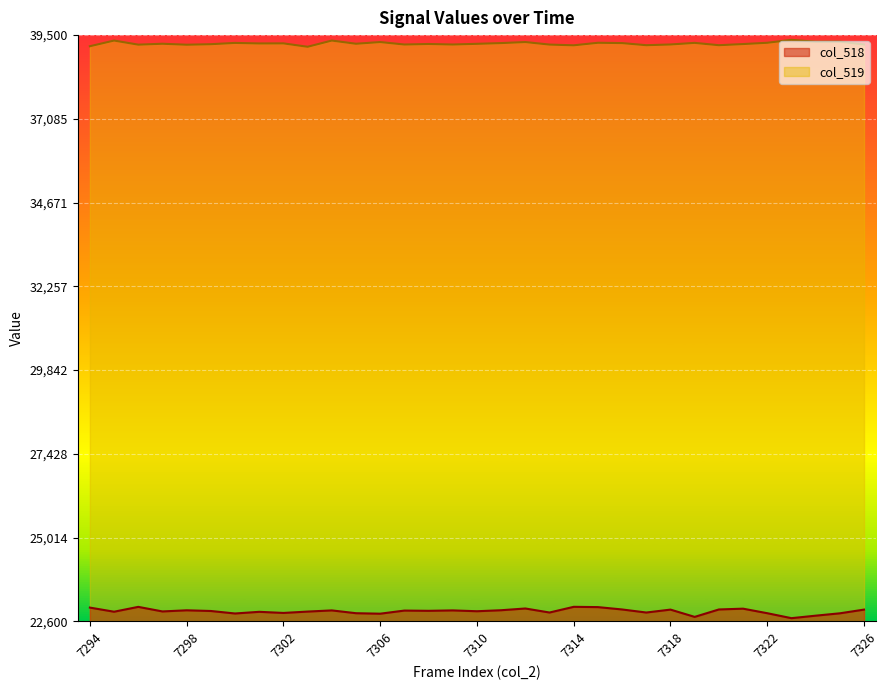

What is the sum of the col_519 values at 7318 and 7302?

78492